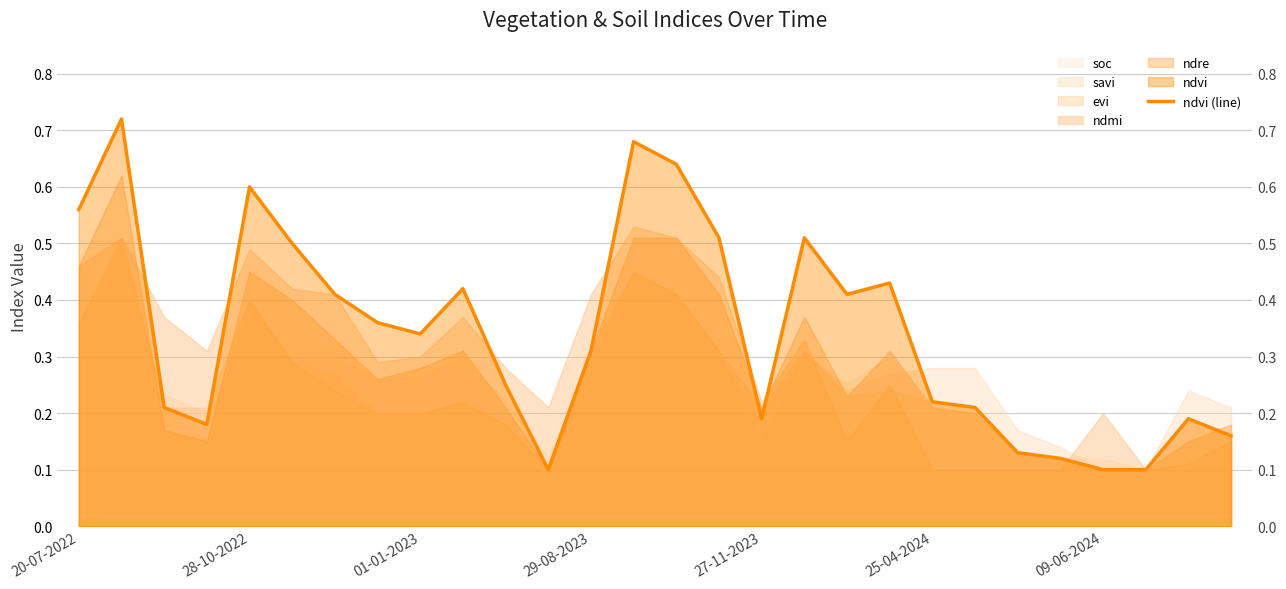

The chart shows a value of 0.4 at 18. True or false?

True